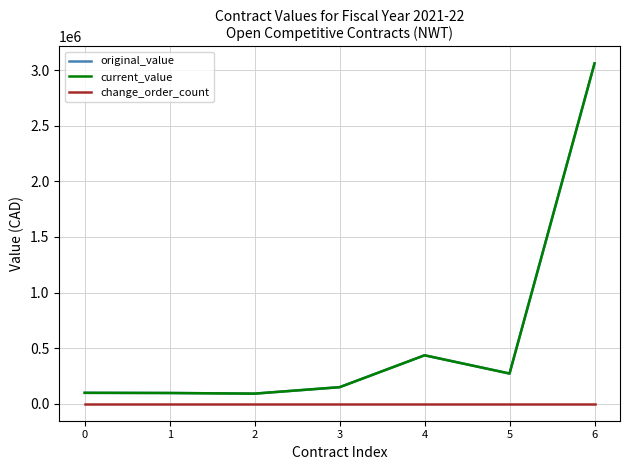

Is the value of current_value at 1 greater than the value of original_value at 3?

No